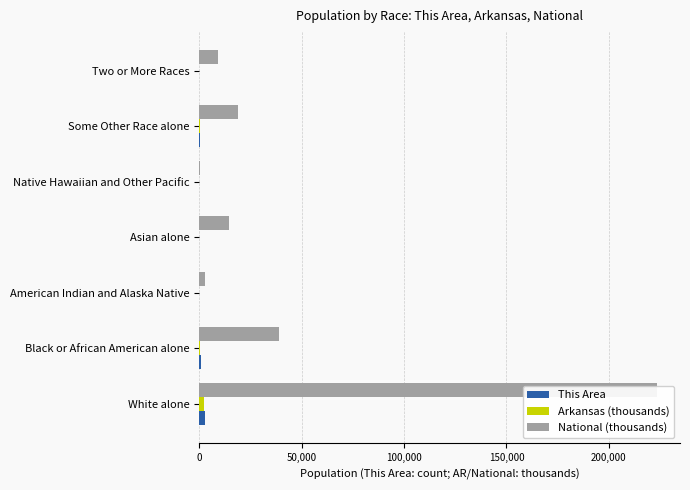

True or false: This Area has a value of 250.9 at Some Other Race alone.

False